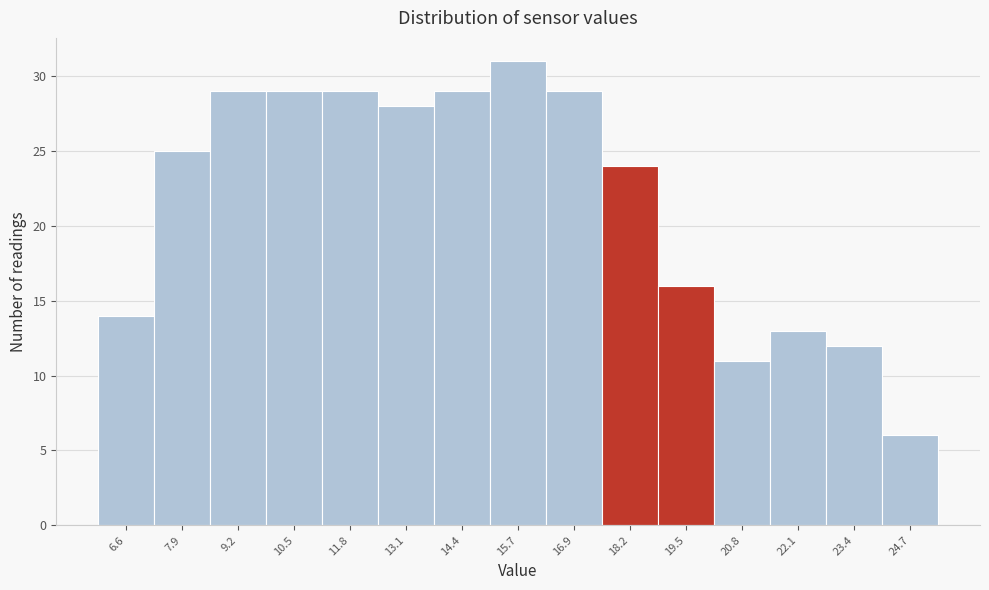

Reading left to right, extract all data points from this chart.

6.6=14	7.9=25	9.2=29	10.5=29	11.8=29	13.1=28	14.4=29	15.7=31	16.9=29	18.2=24	19.5=16	20.8=11	22.1=13	23.4=12	24.7=6